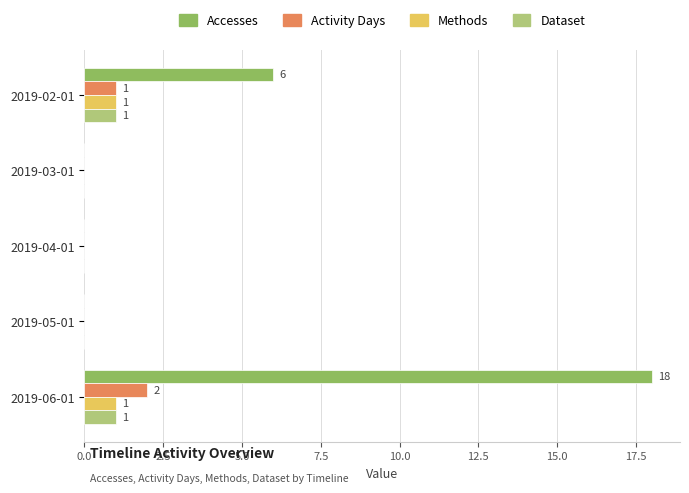

What is the highest value of the Accesses series?

18